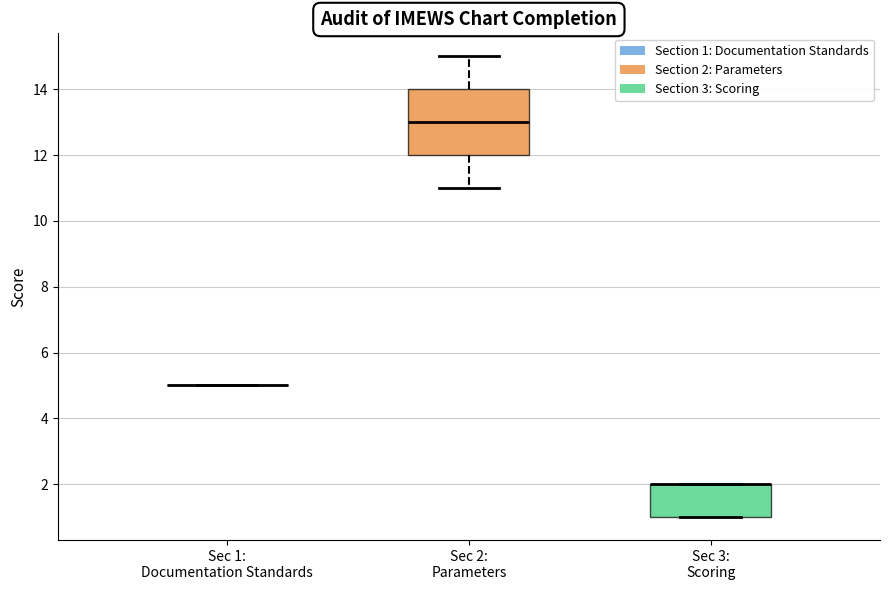

Comparing the boxes themselves (not the whiskers), which one is the tallest?

Sec 2: Parameters